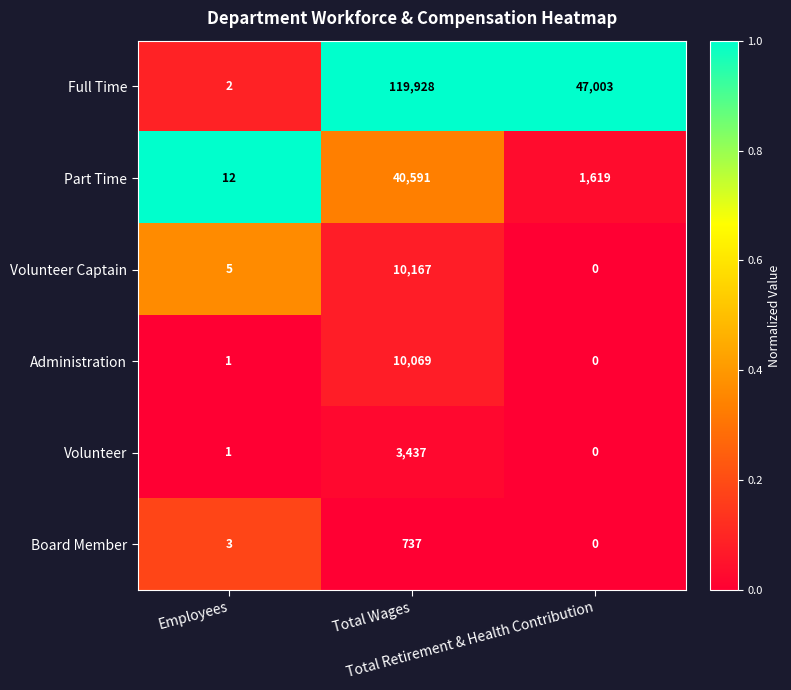

What is the highest value of the Volunteer series?

3437